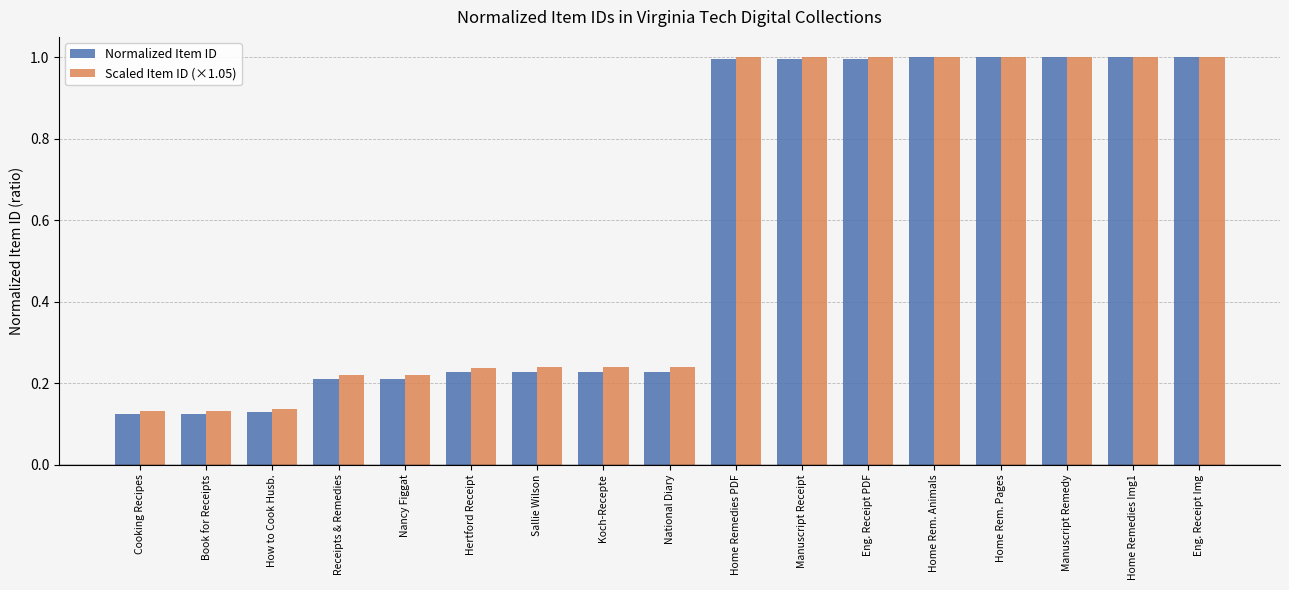

What is the sum of all Scaled Item ID (×1.05) values?

9.8